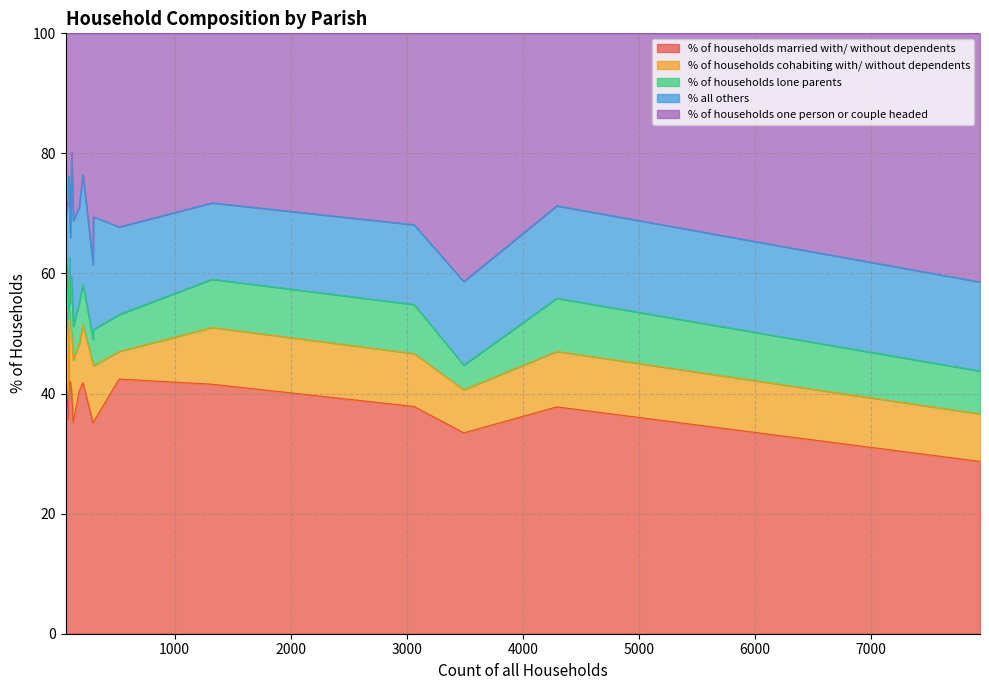

What is the sum of the % of households married with/ without dependents values at Gussage All Saints and Crichel?

82.5